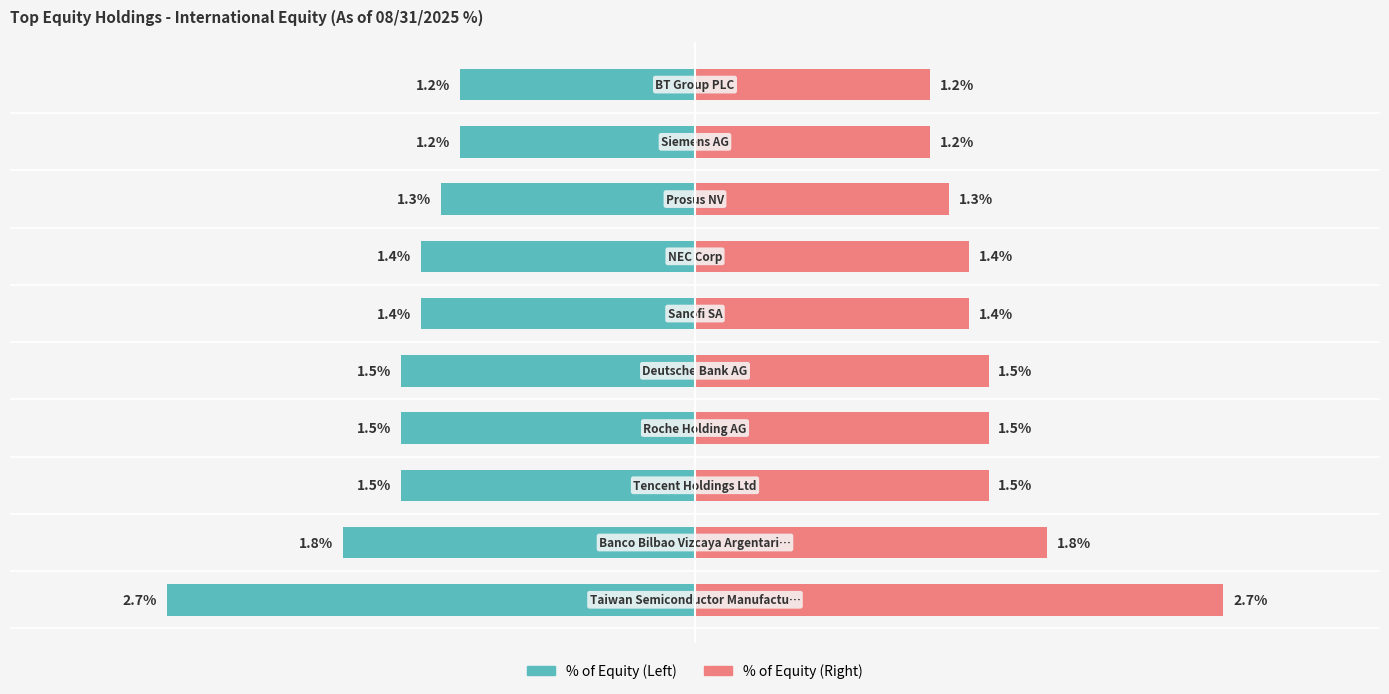

The % of Equity (Left) series shows -1.4 at 6. True or false?

True